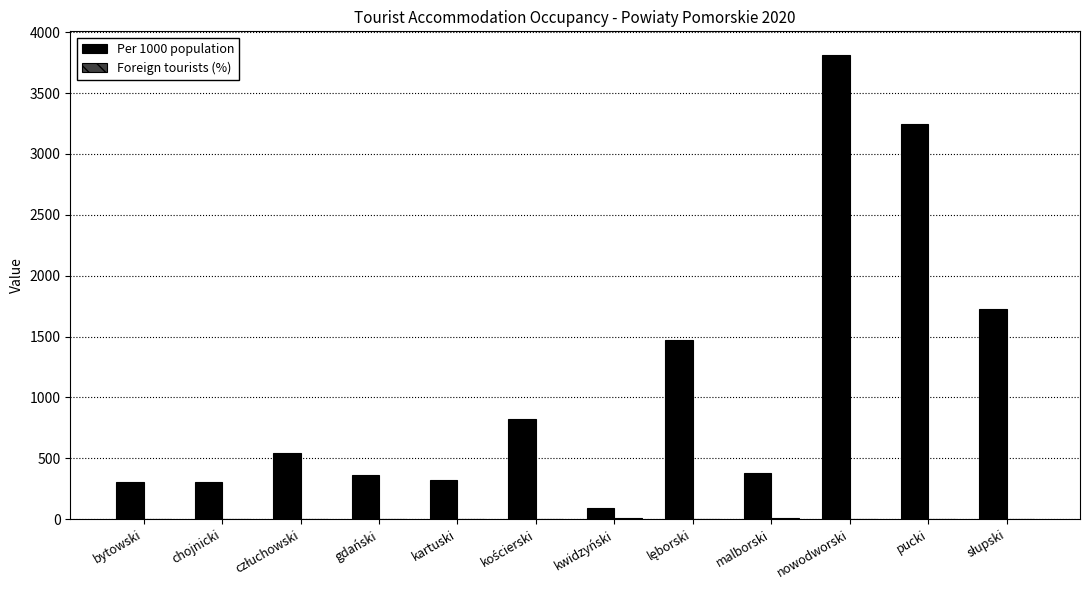

Which series has the widest spread of values?

Per 1000 population